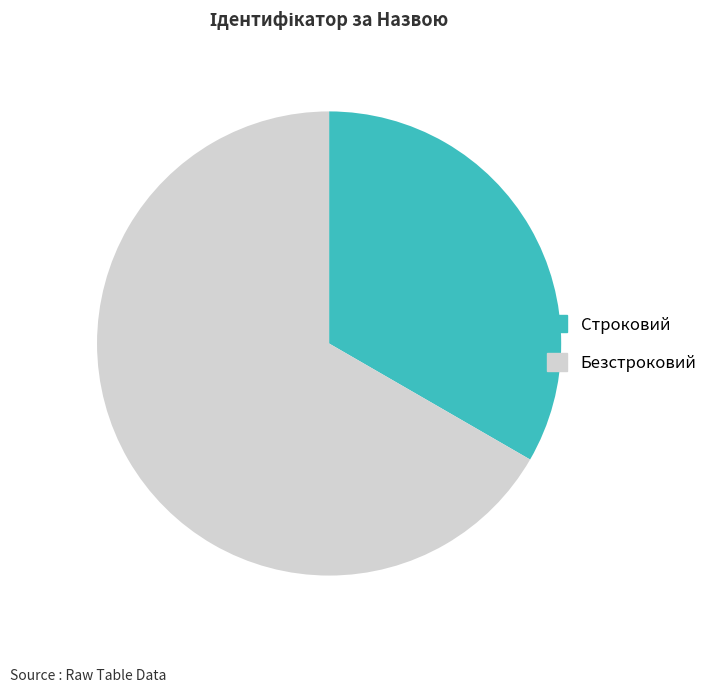

Between Строковий and Безстроковий, which is larger?

Безстроковий